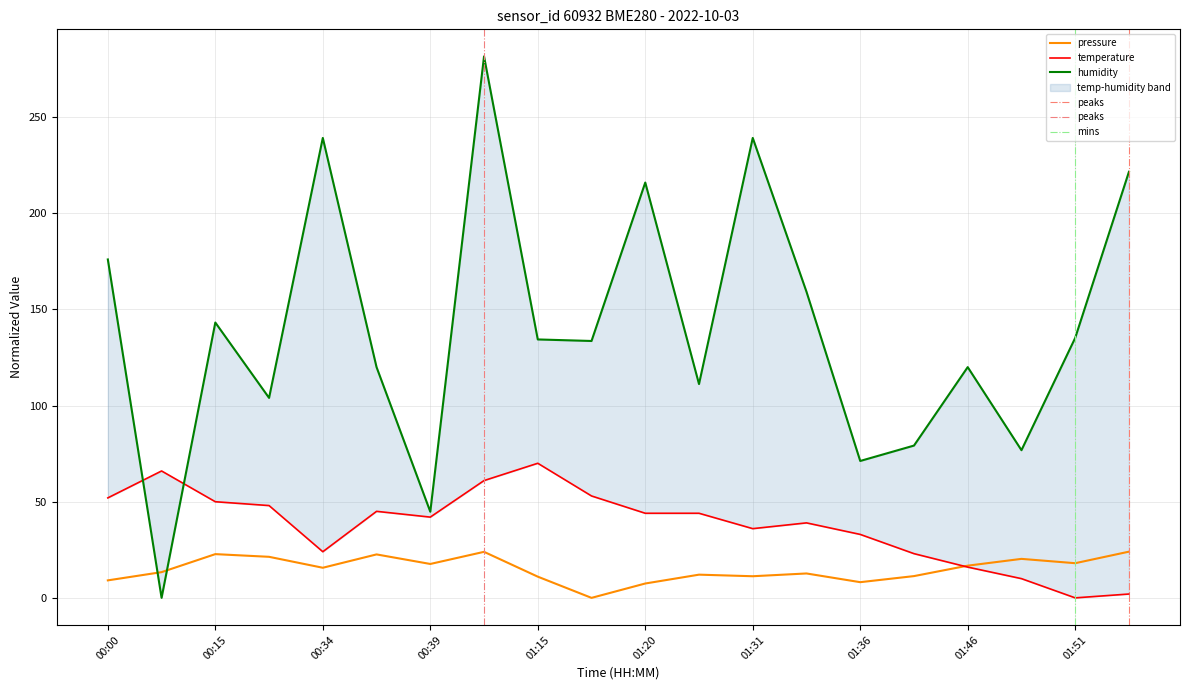

Reading left to right, extract all data points from this chart.

pressure: 00:00=9.1	00:06=13.4	00:15=22.8	00:26=21.4	00:34=15.7	00:36=22.6	00:39=17.6	01:12=23.9	01:15=11.0	01:17=0.0	01:20=7.5	01:25=12.1	01:31=11.2	01:33=12.7	01:36=8.2	01:38=11.3	01:46=16.8	01:49=20.3	01:51=18.0	01:54=24.0
temperature: 00:00=52.0	00:06=66.0	00:15=50.0	00:26=48.0	00:34=24.0	00:36=45.0	00:39=42.0	01:12=61.0	01:15=70.0	01:17=53.0	01:20=44.0	01:25=44.0	01:31=36.0	01:33=39.0	01:36=33.0	01:38=23.0	01:46=16.0	01:49=10.0	01:51=0.0	01:54=2.0
humidity: 00:00=176.0	00:06=0.0	00:15=143.2	00:26=104.0	00:34=239.2	00:36=120.0	00:39=44.8	01:12=281.6	01:15=134.4	01:17=133.6	01:20=216.0	01:25=111.2	01:31=239.2	01:33=159.2	01:36=71.2	01:38=79.2	01:46=120.0	01:49=76.8	01:51=135.2	01:54=221.6